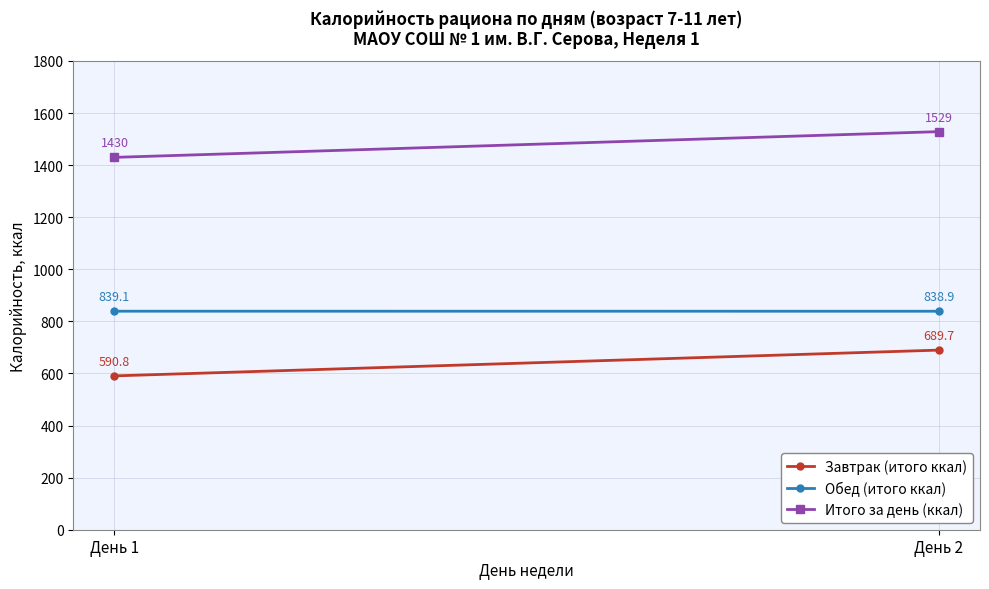

Which category has the highest value across all series?

День 2